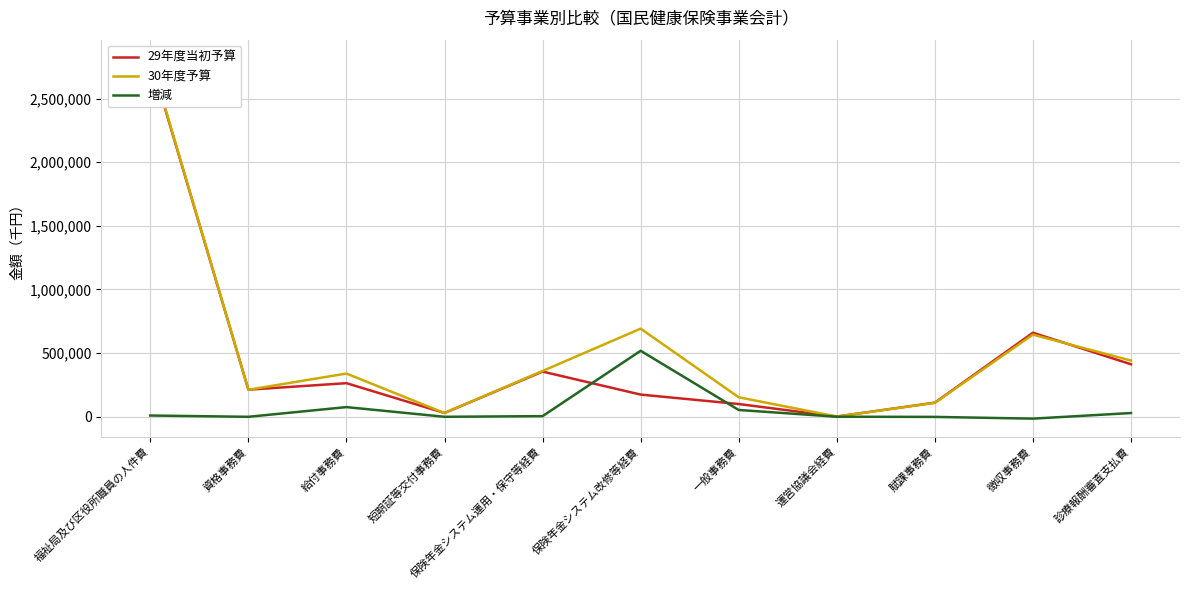

Does the chart display data point markers on the line(s)?

No